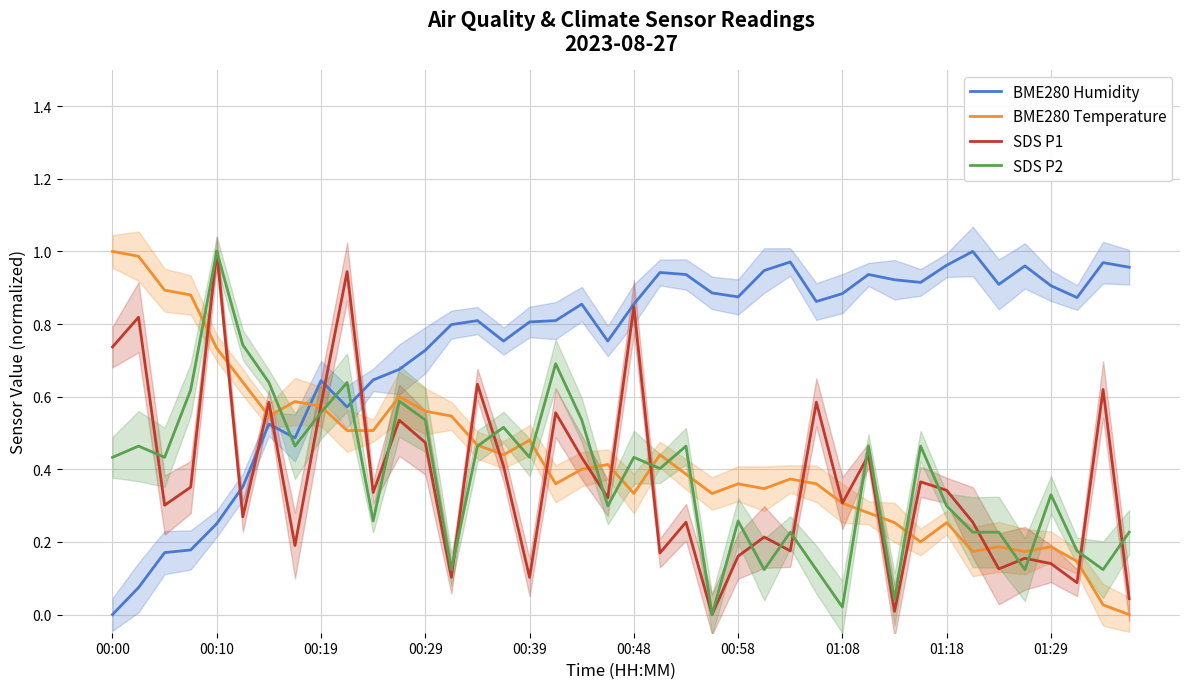

How many interior local valleys does the SDS P2 series have?

13